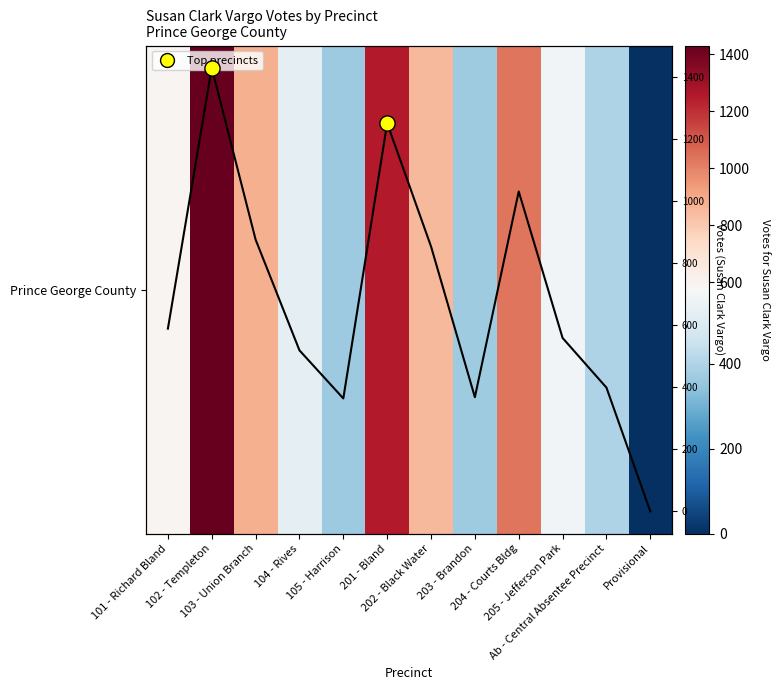

What is the maximum value for Votes?

1430